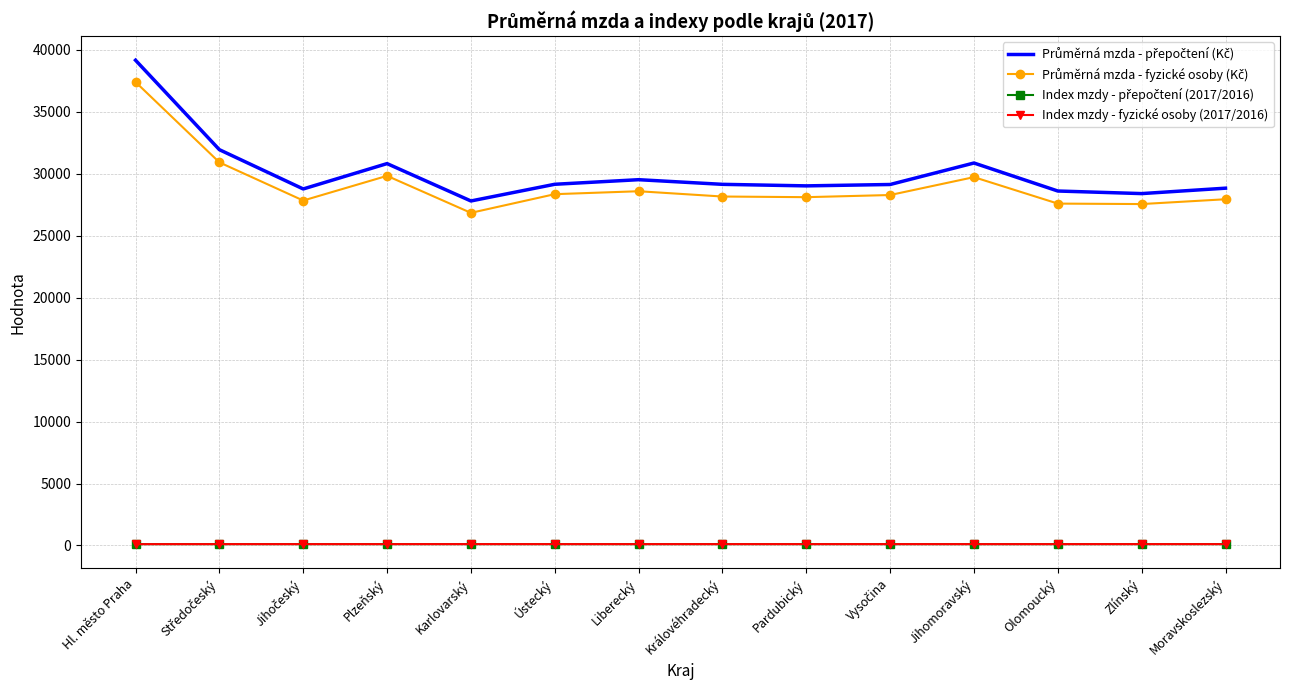

Which category has the highest value across all series?

Hl. město Praha